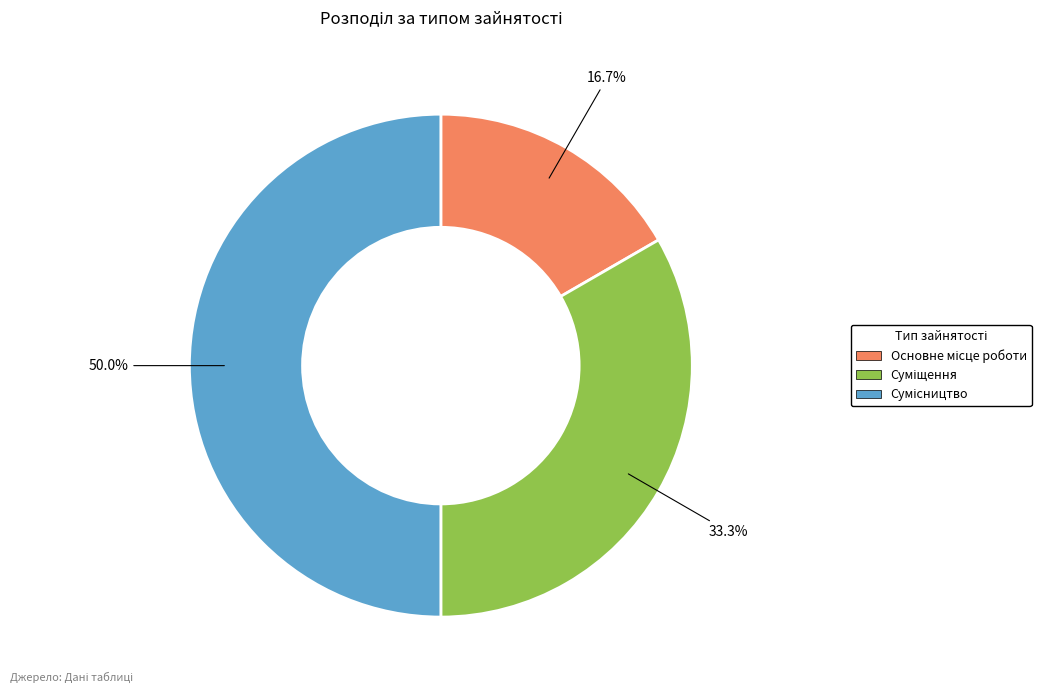

Which has a higher value, Суміщення or Основне місце роботи?

Суміщення